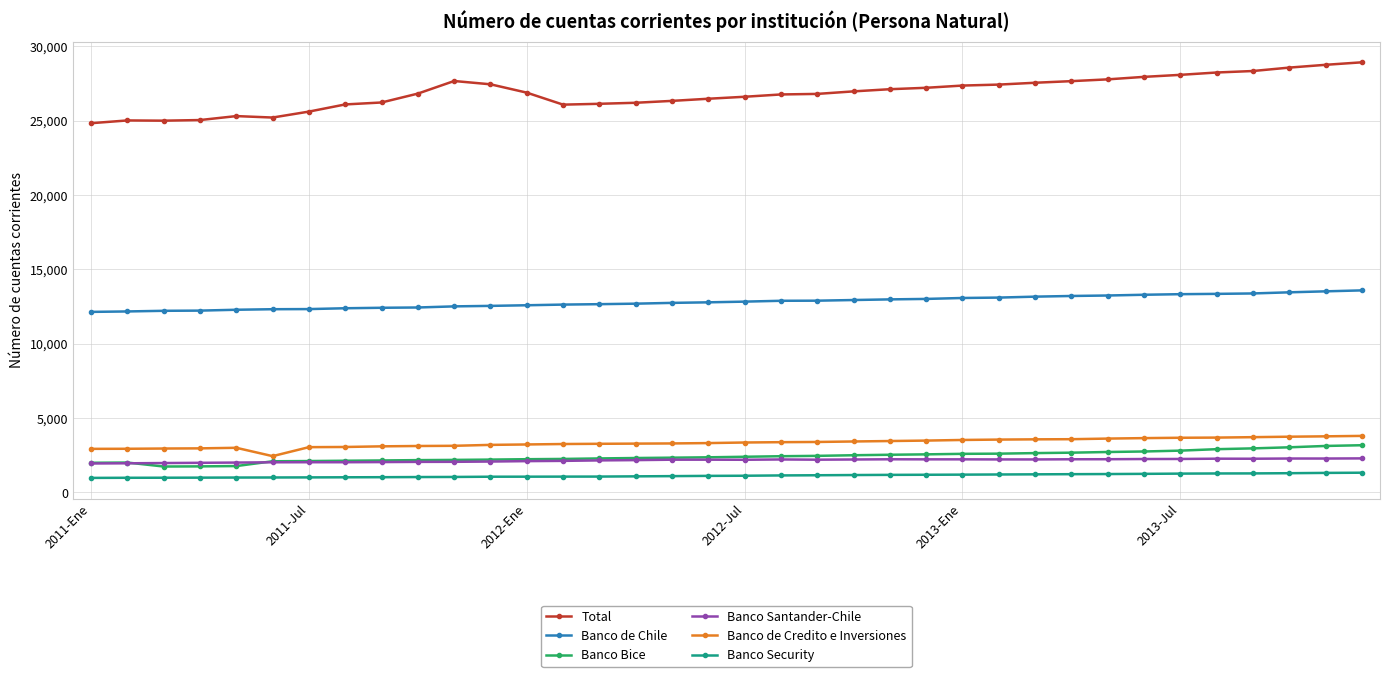

How many series are shown in this chart?

6